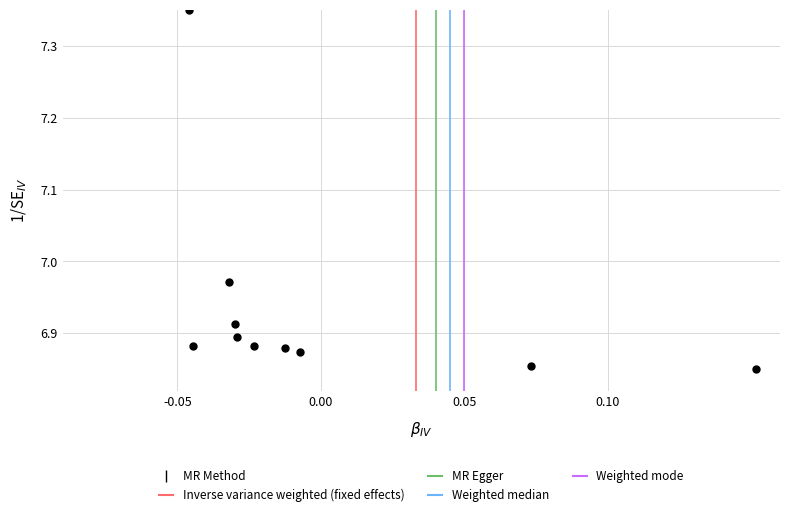

What is the range of Y values (max minus min)?

0.5